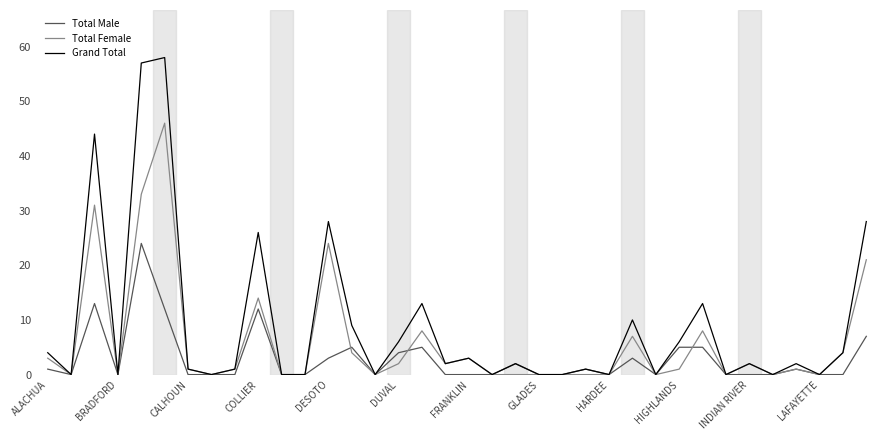

What is the sum of all Grand Total values?

320